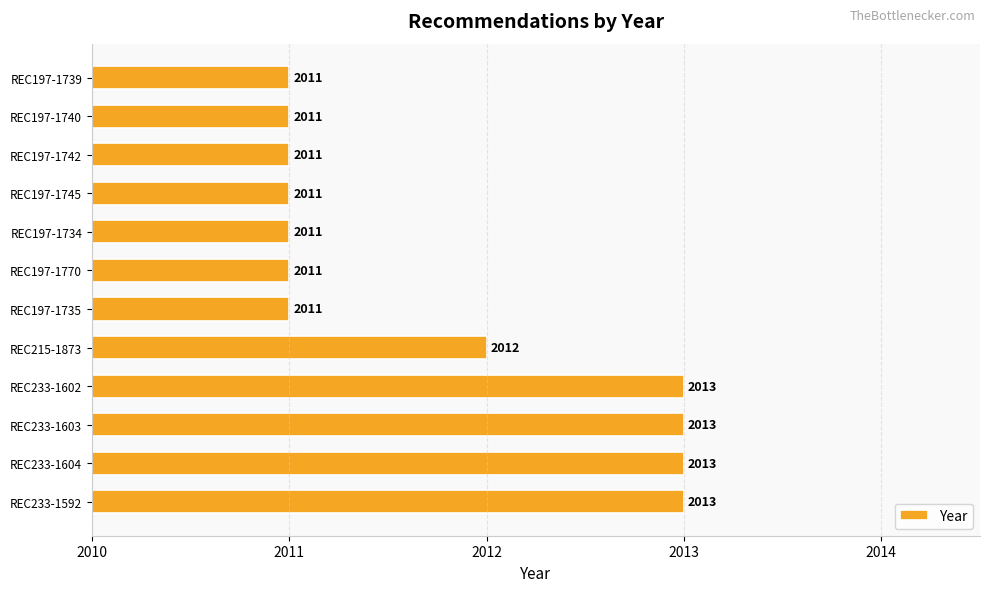

What is the average value?

2012